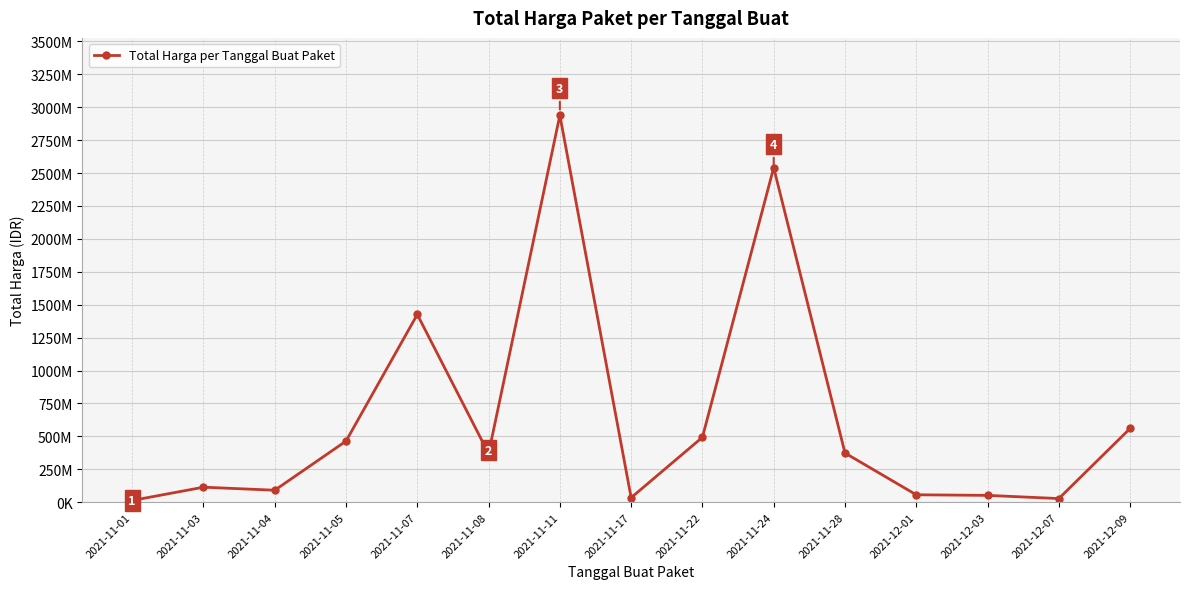

Approximately how many times larger is the value at 2021-11-28 compared to 2021-12-07?

13.6